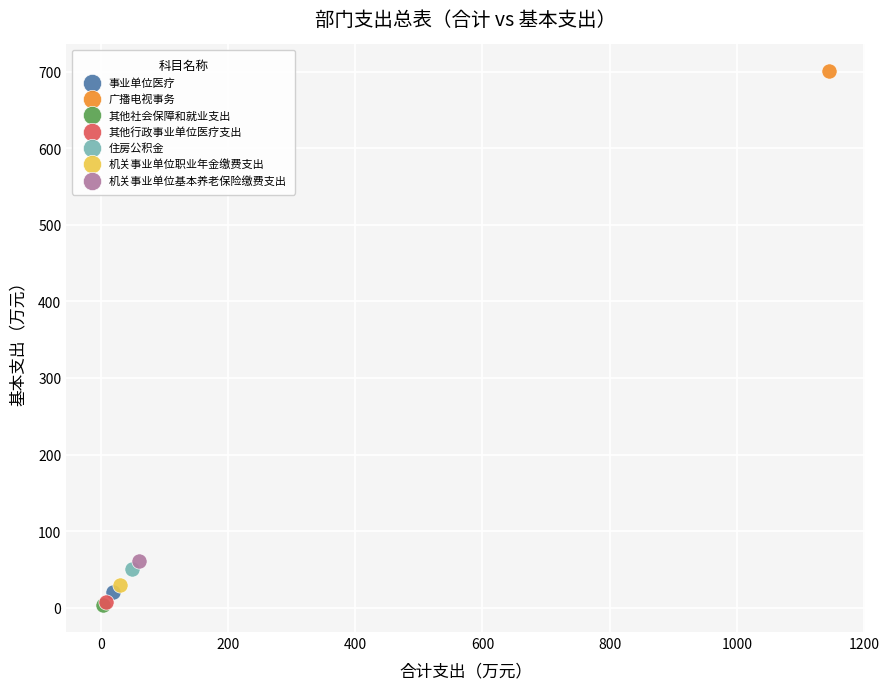

What are all the series names shown in the legend?

事业单位医疗, 广播电视事务, 其他社会保障和就业支出, 其他行政事业单位医疗支出, 住房公积金, 机关事业单位职业年金缴费支出, 机关事业单位基本养老保险缴费支出